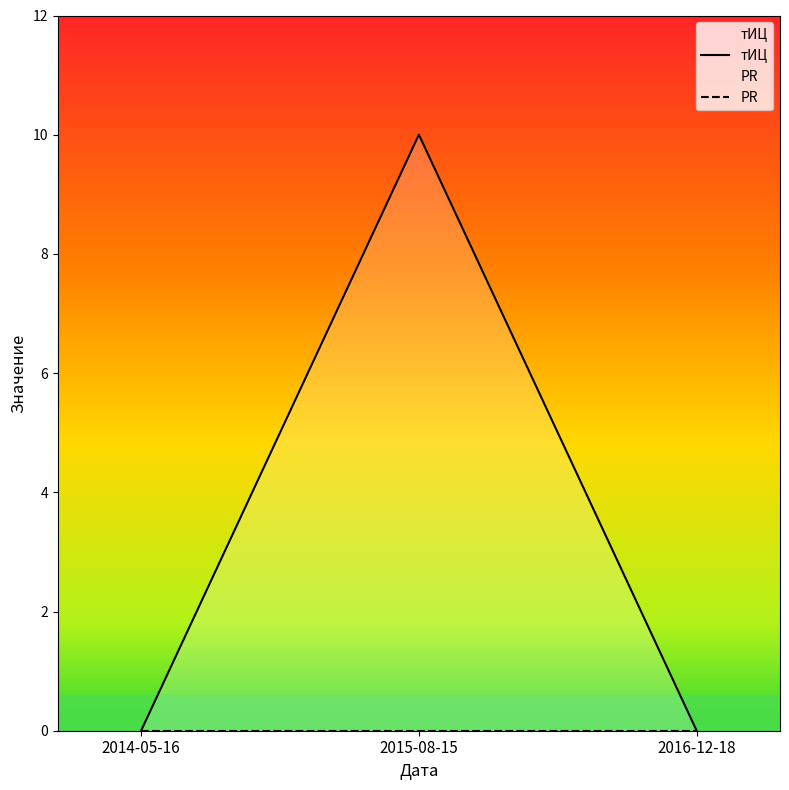

What is the difference between the тИЦ values at 2014-05-16 and 2015-08-15?

10